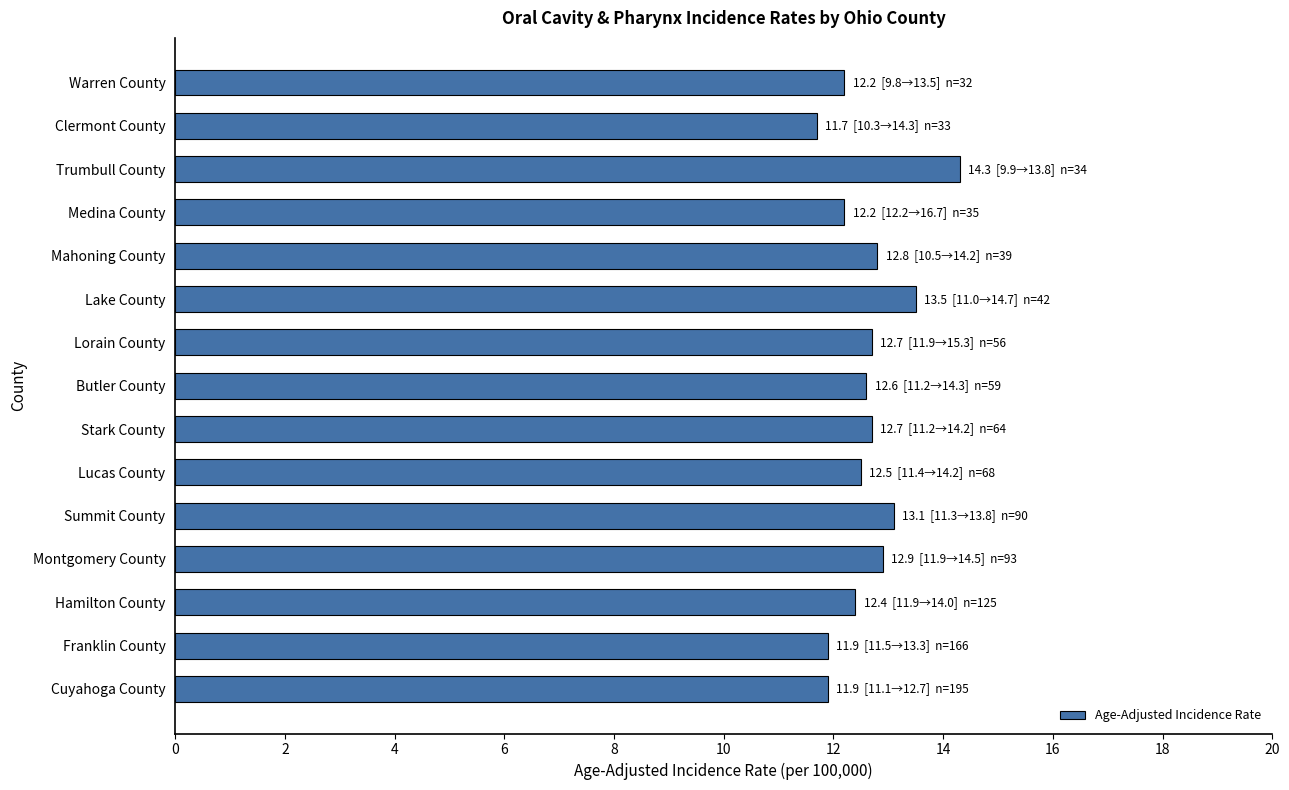

What is the ratio of the value at Summit County to the value at Warren County?

1.1